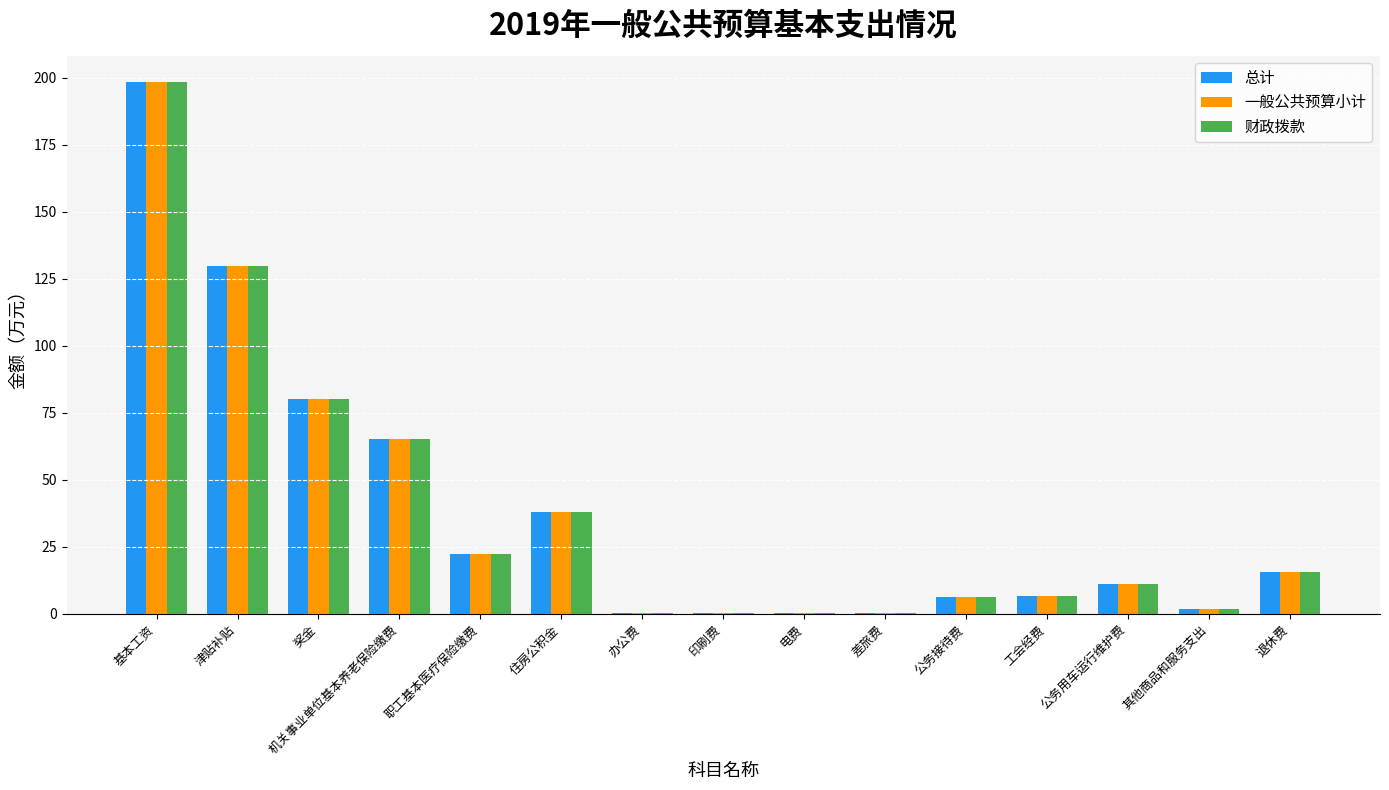

What is the average value of the 总计 series?

38.4